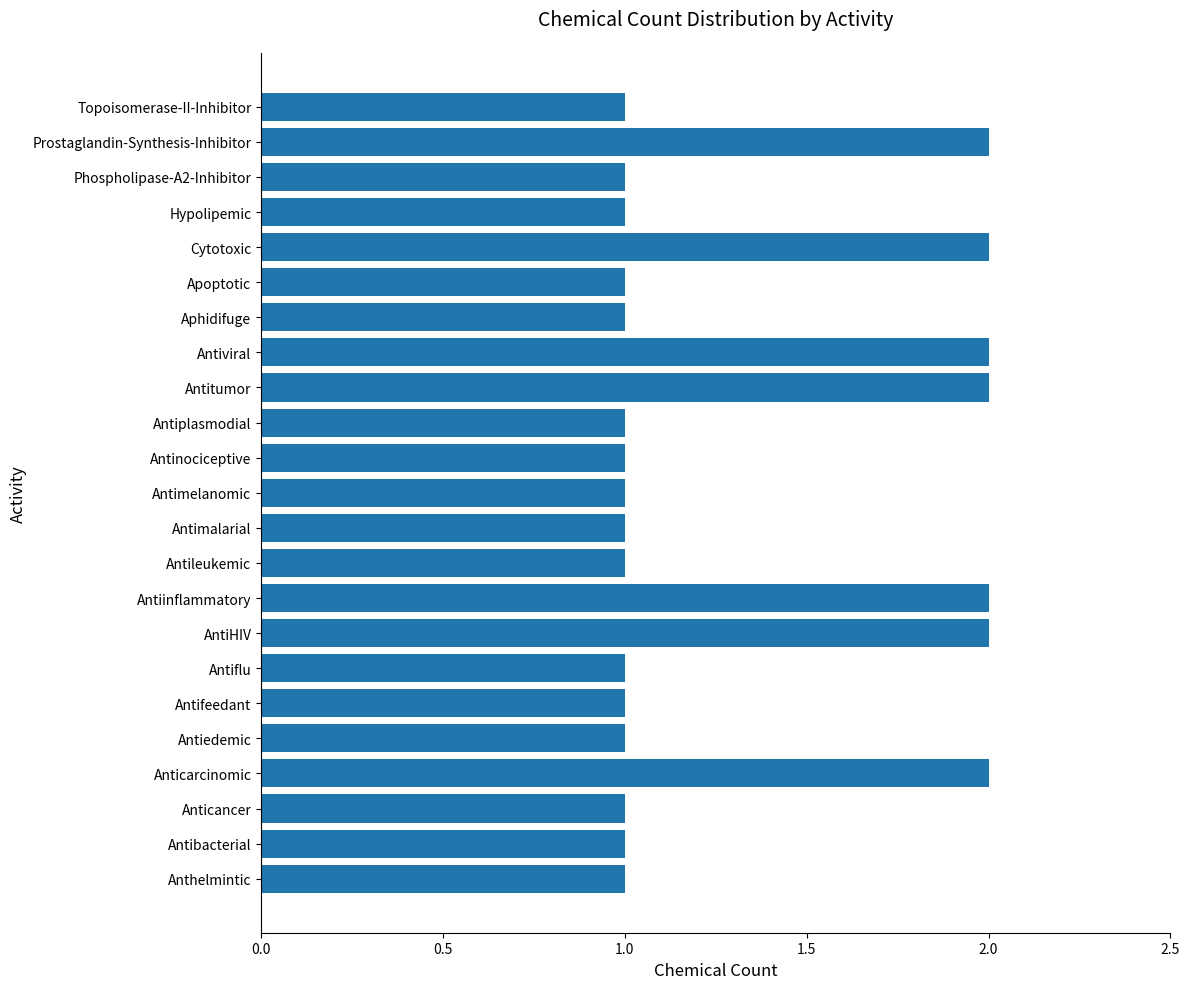

Reading bottom to top, extract all data points from this chart.

Anthelmintic=1	Antibacterial=1	Anticancer=1	Anticarcinomic=2	Antiedemic=1	Antifeedant=1	Antiflu=1	AntiHIV=2	Antiinflammatory=2	Antileukemic=1	Antimalarial=1	Antimelanomic=1	Antinociceptive=1	Antiplasmodial=1	Antitumor=2	Antiviral=2	Aphidifuge=1	Apoptotic=1	Cytotoxic=2	Hypolipemic=1	Phospholipase-A2-Inhibitor=1	Prostaglandin-Synthesis-Inhibitor=2	Topoisomerase-II-Inhibitor=1